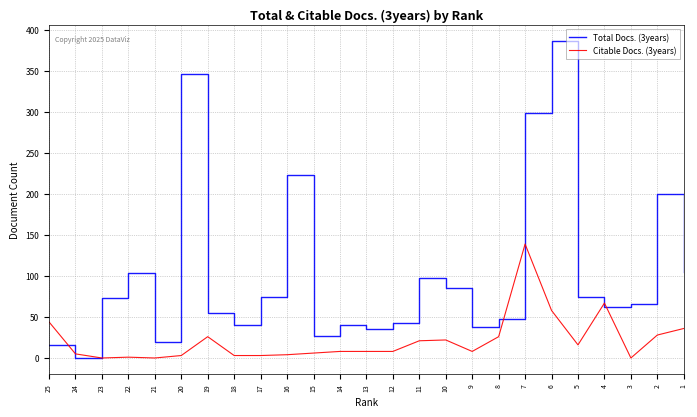

Which series has the largest total across all categories?

Total Docs. (3years)